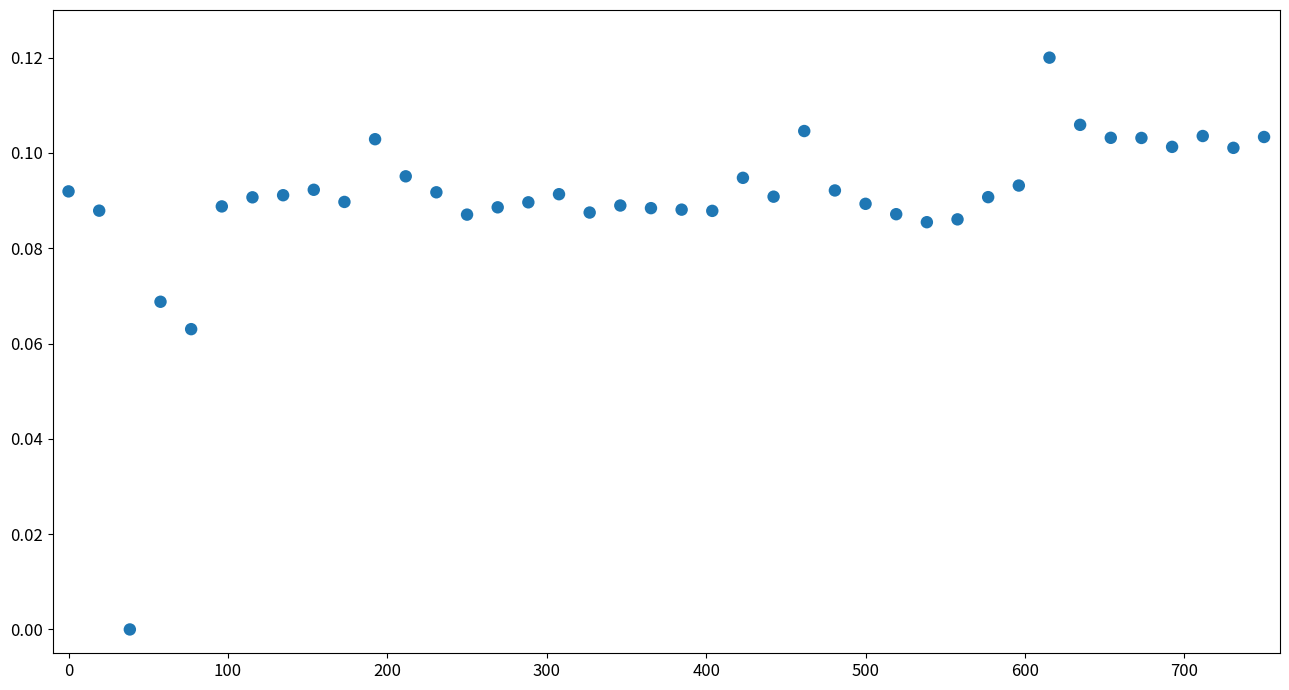

What is the range of X values (max minus min)?

750.0